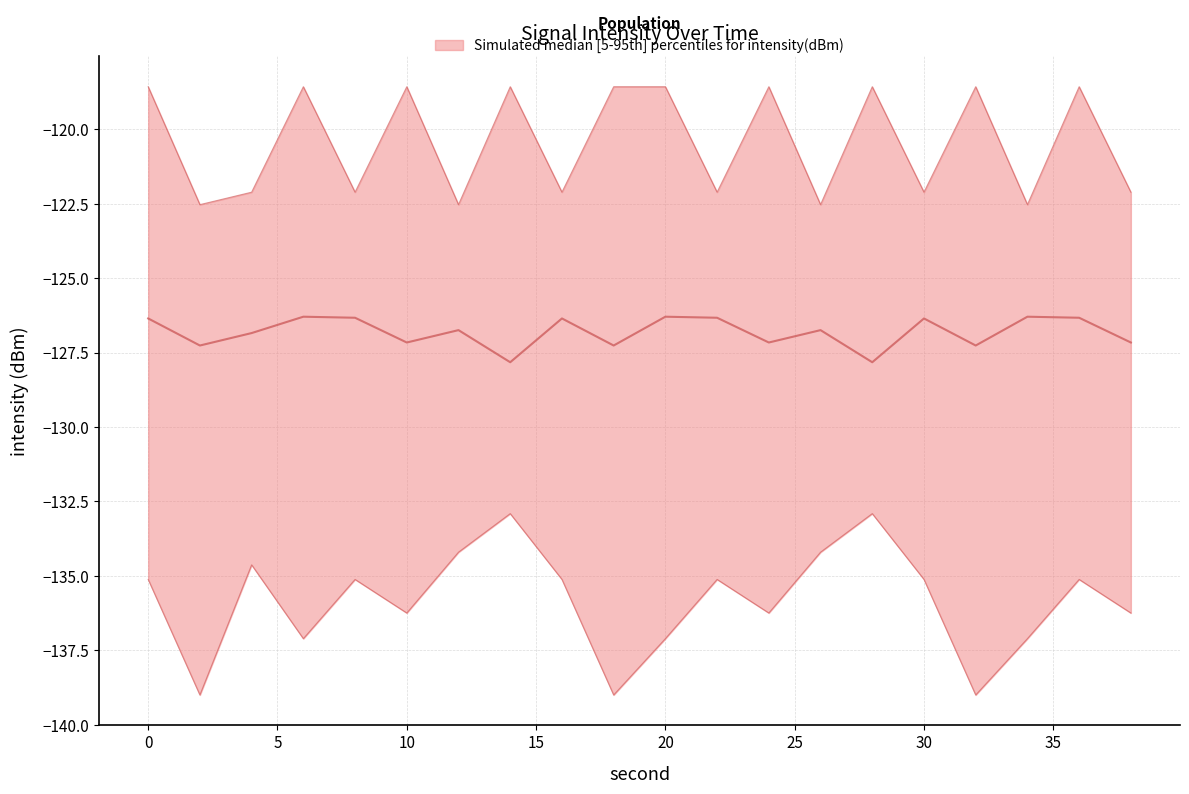

List the series in order of their overall mean, highest first.

upper, median, lower